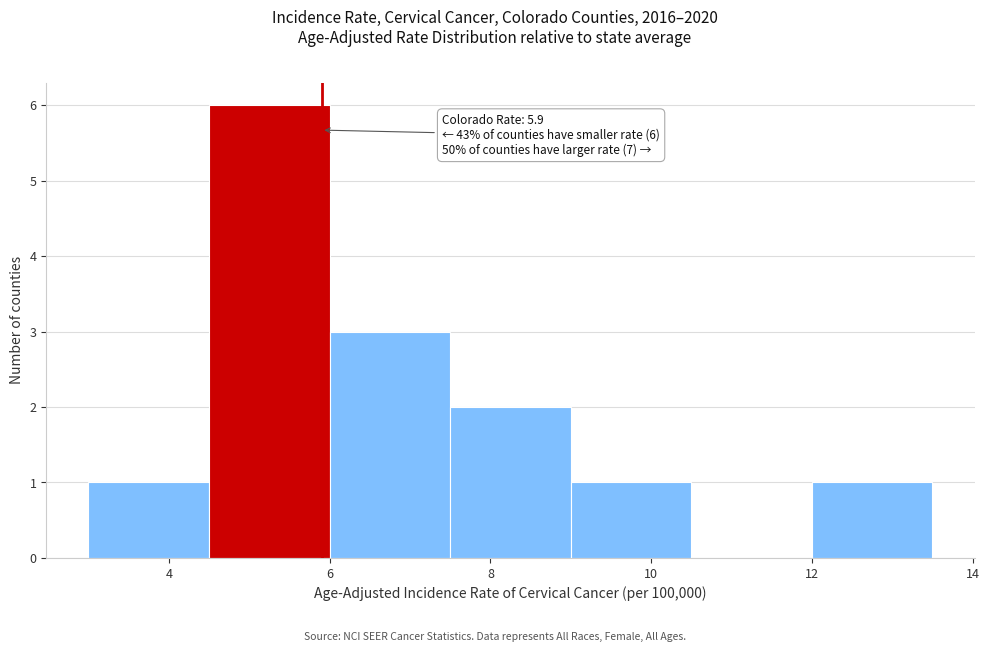

Over which range of the x-axis is the bar tallest?

4.5 to 6.0